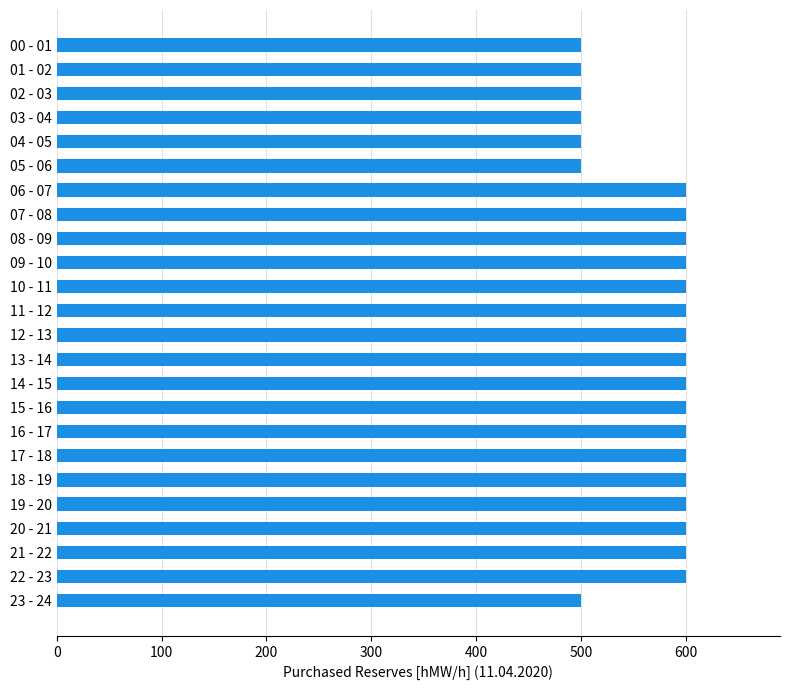

What is the difference between the values at 21 - 22 and 00 - 01?

100